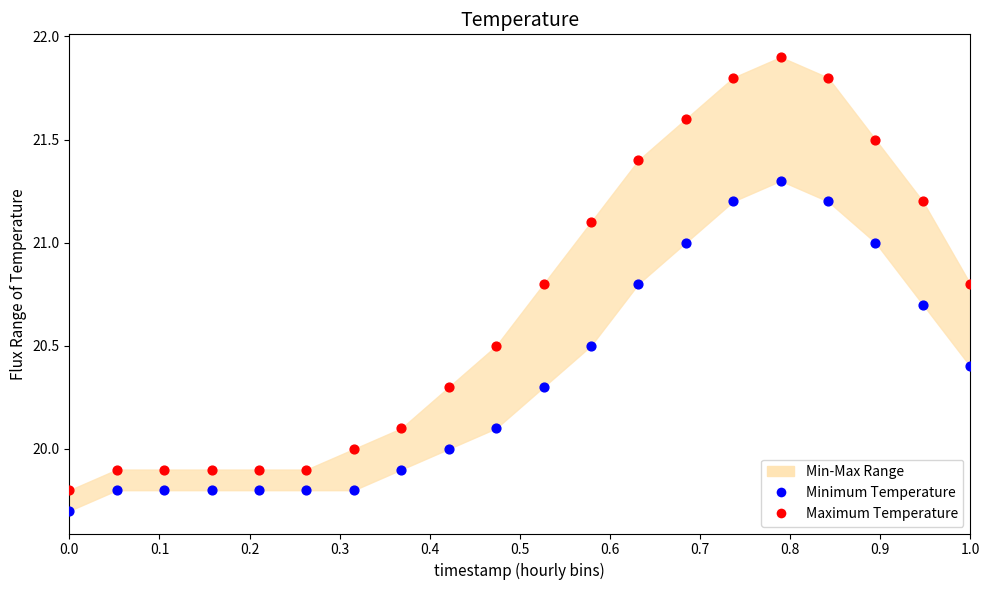

Across all data points, what is the range of Y values (max minus min)?

2.2